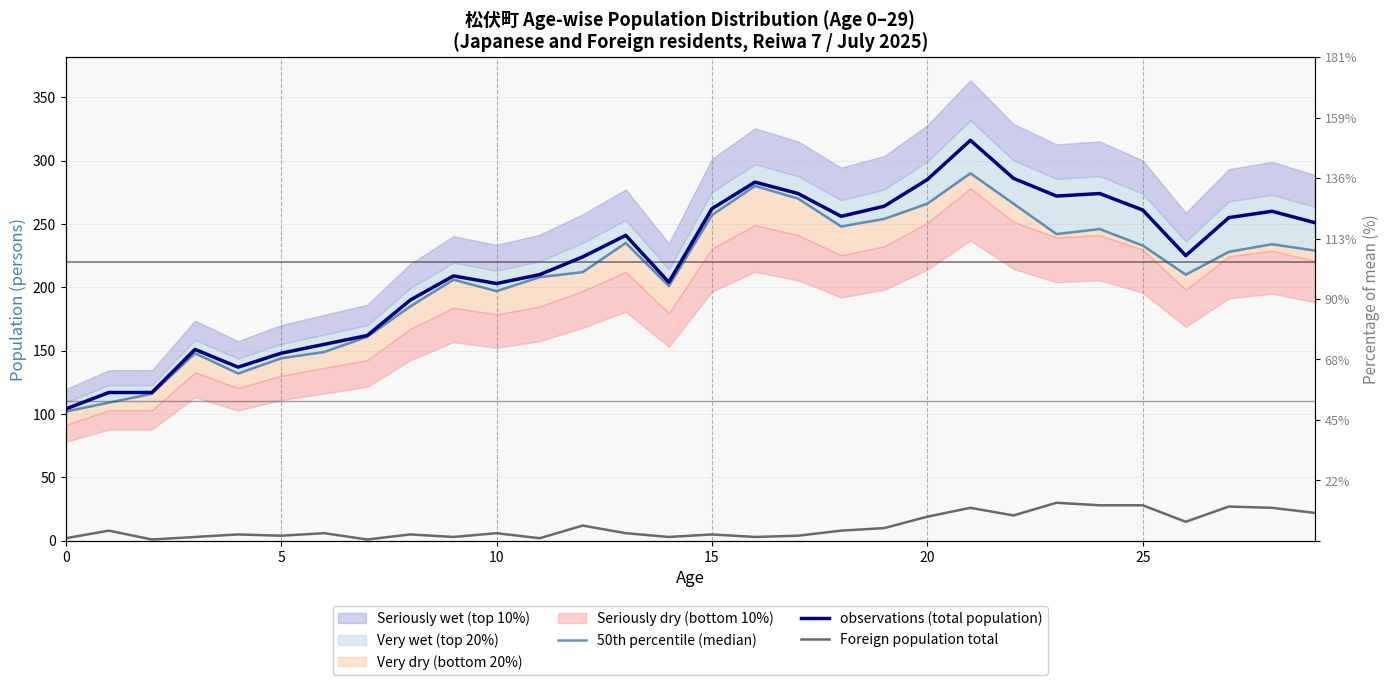

The 50th percentile (median) series shows 81 at 24. True or false?

False